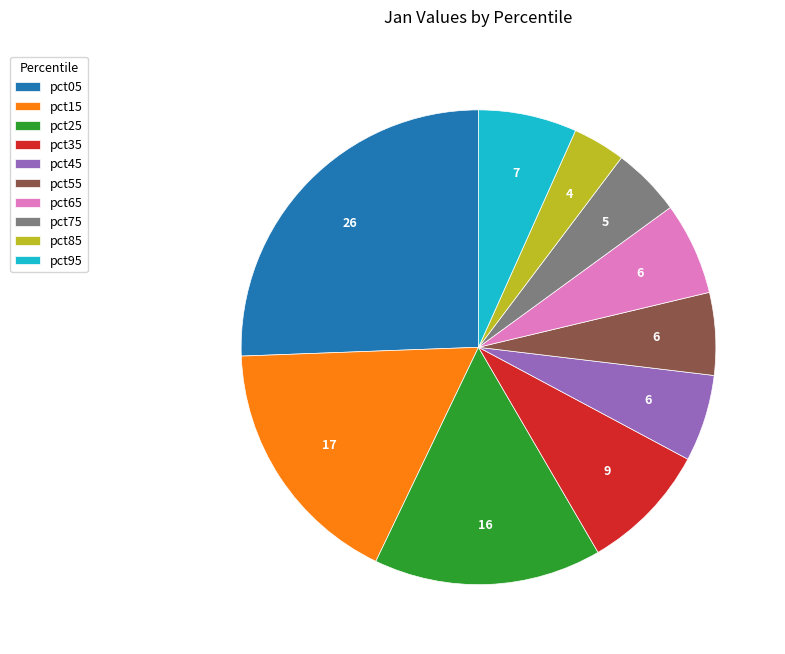

Approximately how many times larger is the value at pct15 compared to pct35?

2.0